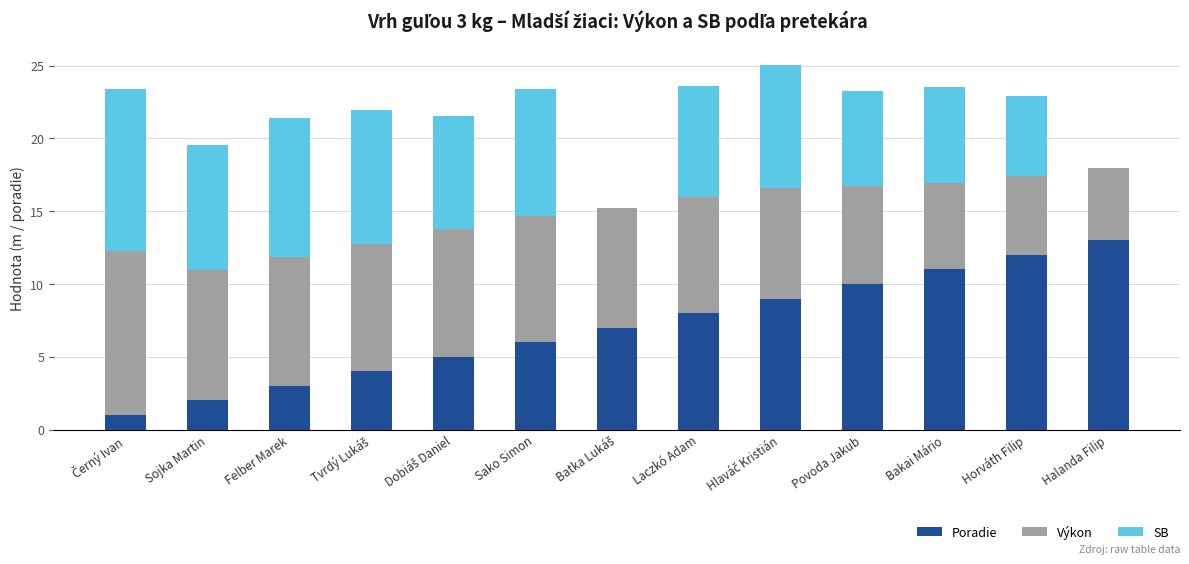

Read the Poradie value at Felber Marek.

3.0